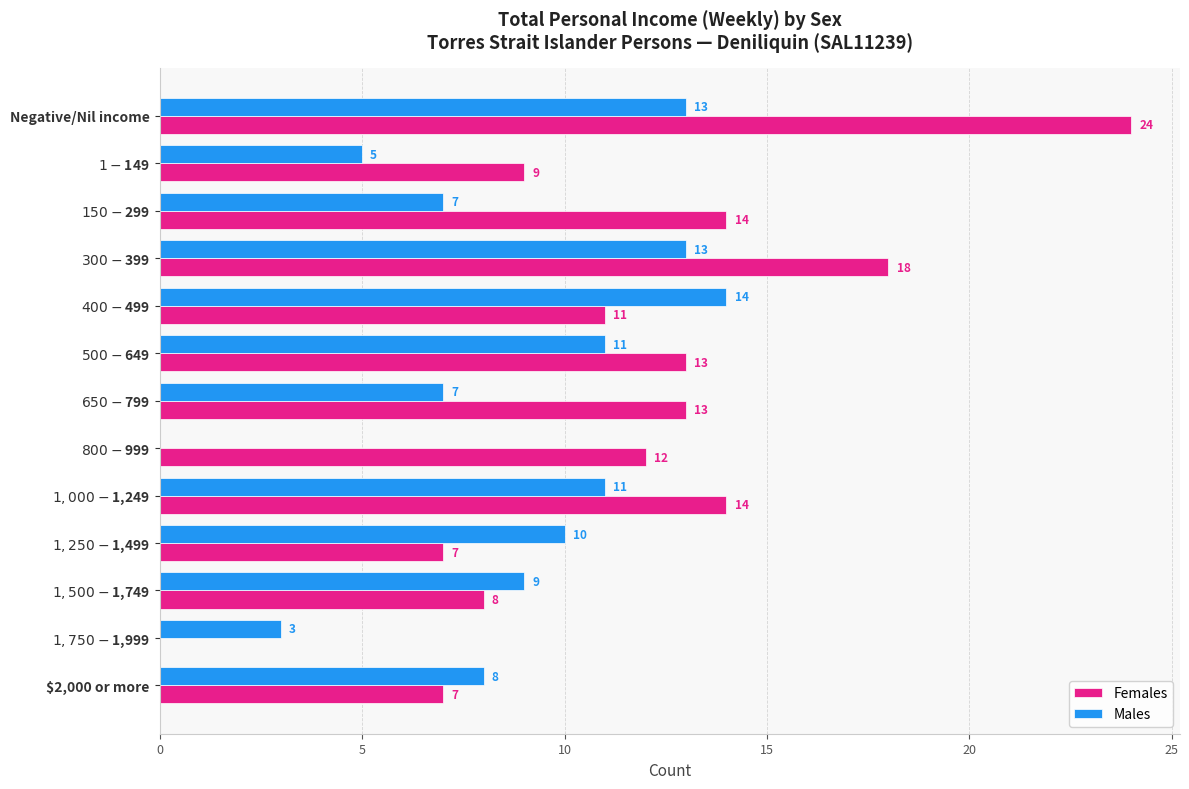

The Females series shows 13 at $2,000 or more. True or false?

False